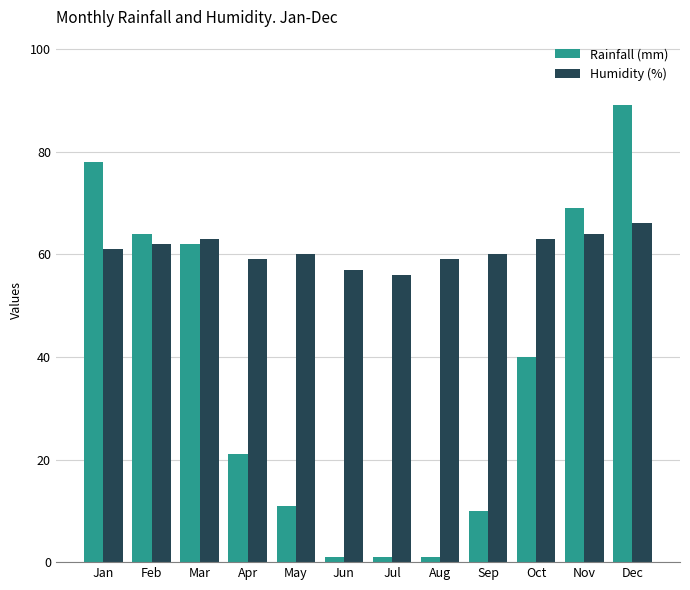

Reading left to right, extract all data points from this chart.

Rainfall (mm): Jan=78	Feb=64	Mar=62	Apr=21	May=11	Jun=1	Jul=1	Aug=1	Sep=10	Oct=40	Nov=69	Dec=89
Humidity (%): Jan=61	Feb=62	Mar=63	Apr=59	May=60	Jun=57	Jul=56	Aug=59	Sep=60	Oct=63	Nov=64	Dec=66